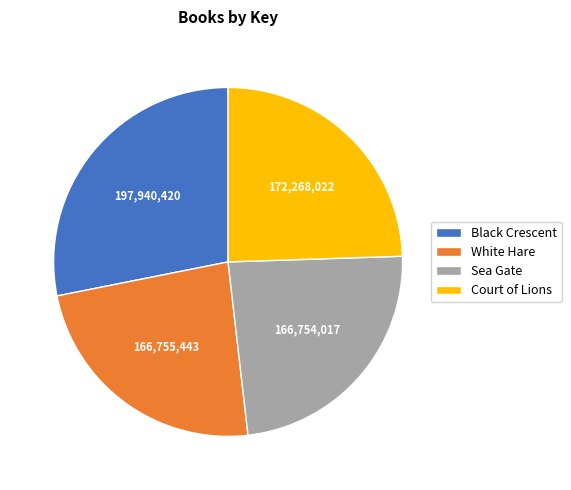

How many slices are in this pie chart?

4